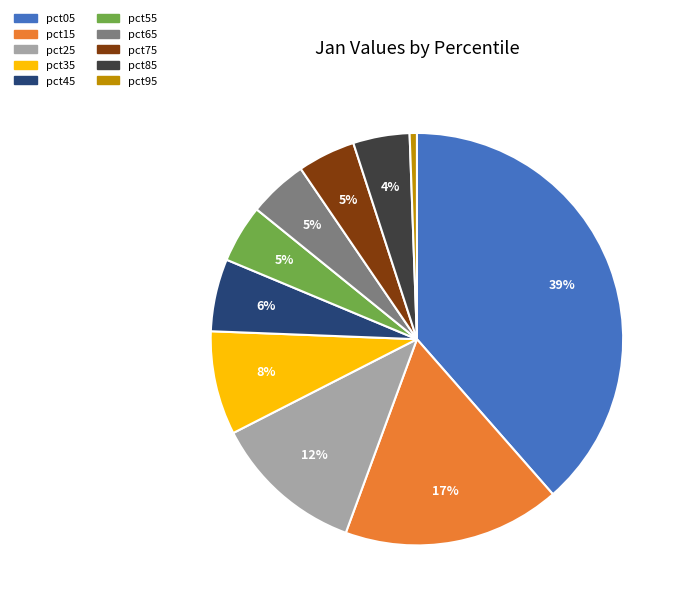

The pct25 slice represents 12% of the pie. True or false?

True